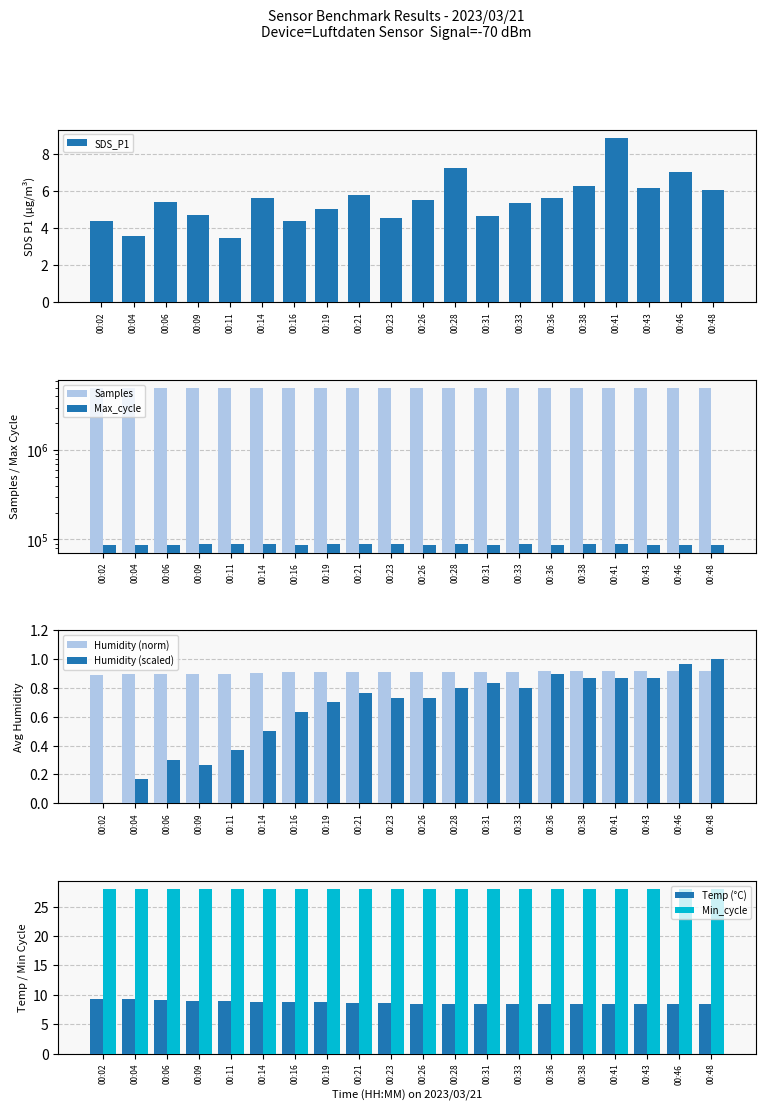

True or false: SDS_P1 has a value of 5.0 at 00:19.

True